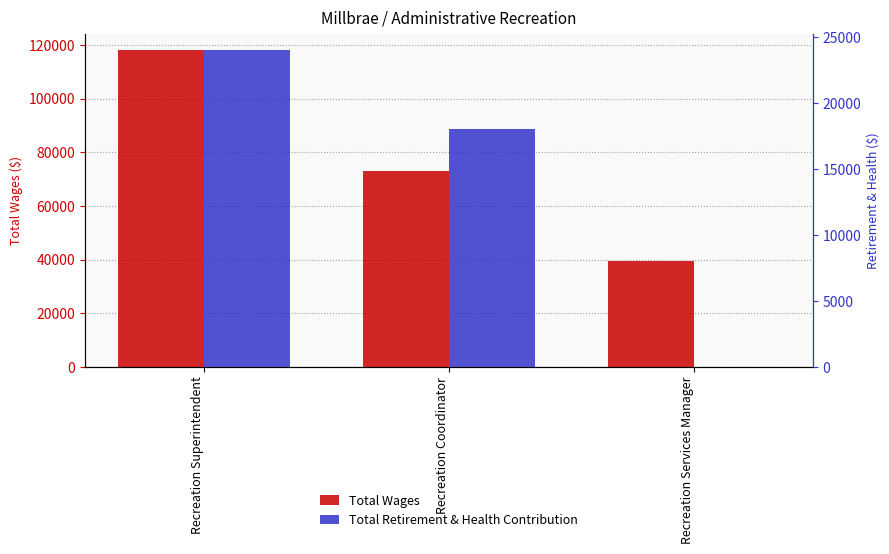

What is the value of the Total Wages bar at the 2nd from the left?

73038